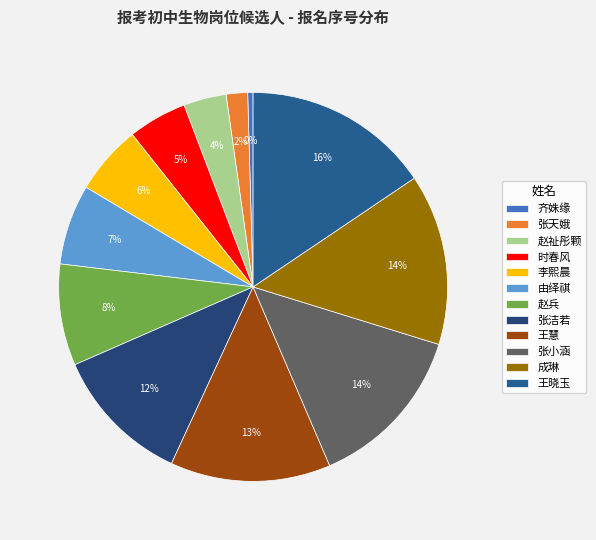

Is 由绎祺 the majority of the pie?

No